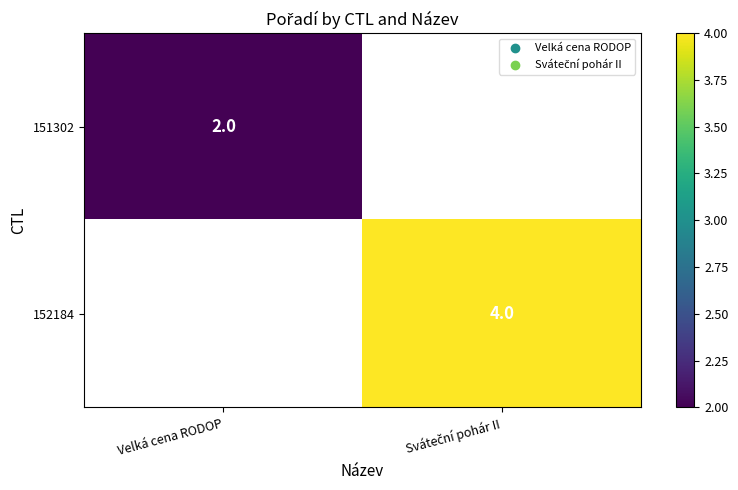

Which category has the lowest value across all series?

Velká cena RODOP